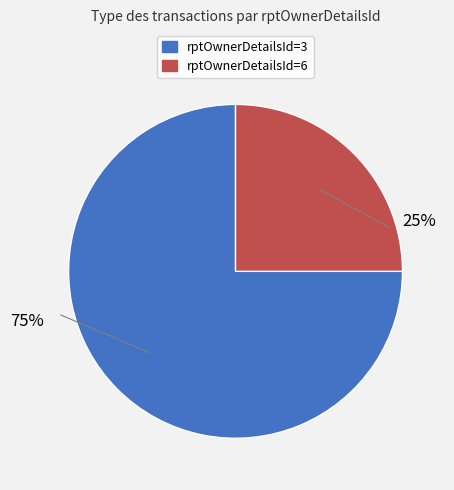

True or false: rptOwnerDetailsId=3 accounts for 63% of the total.

False